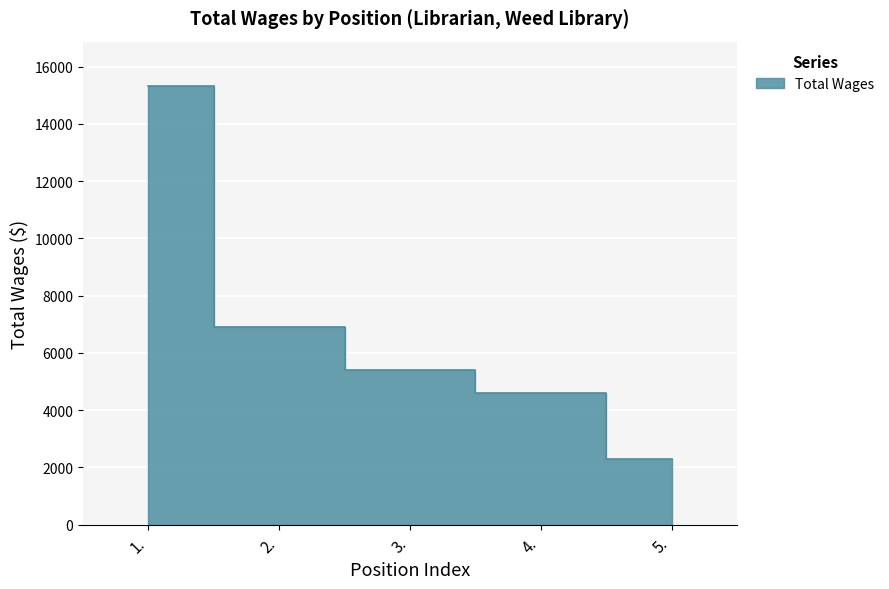

What is the ratio of the value at 3. to the value at 1.?

0.4